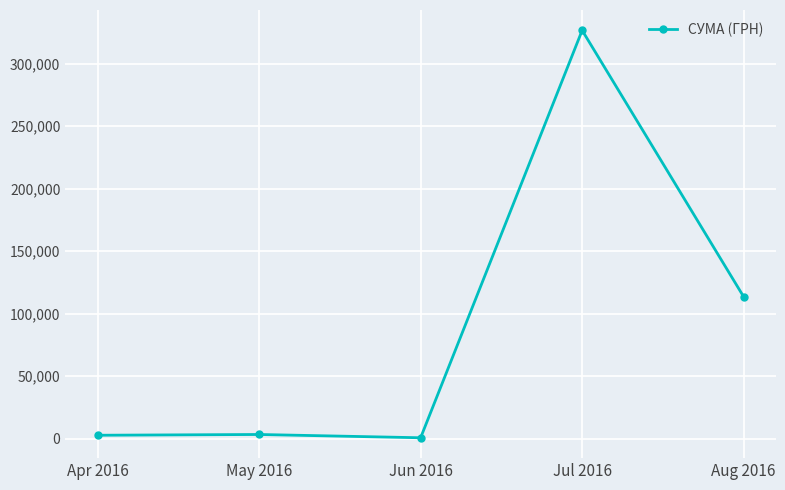

Which label corresponds to the largest value in the chart?

Jul 2016